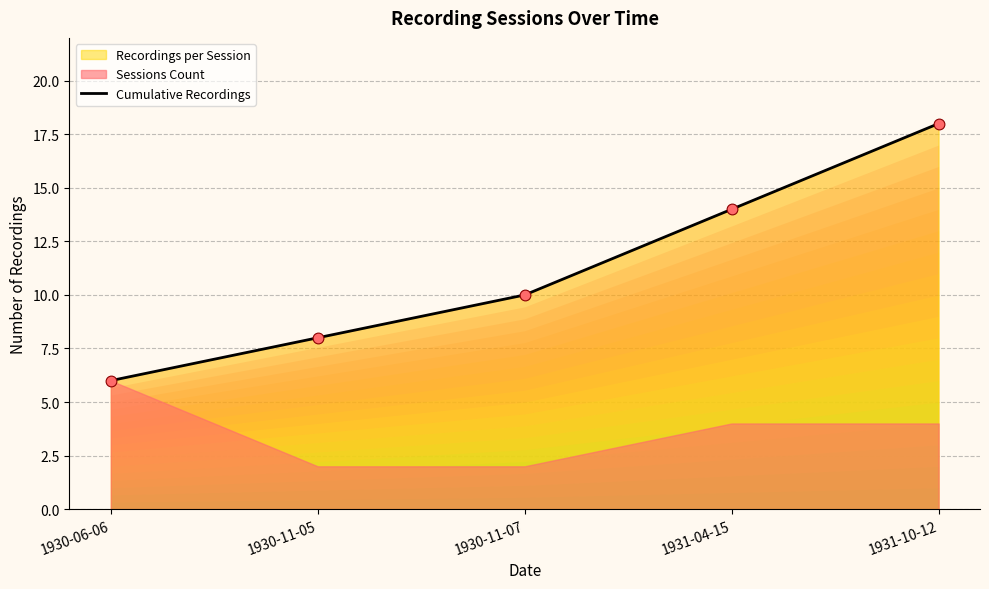

What is the change in value from 1930-06-06 to 1931-10-12?

+12